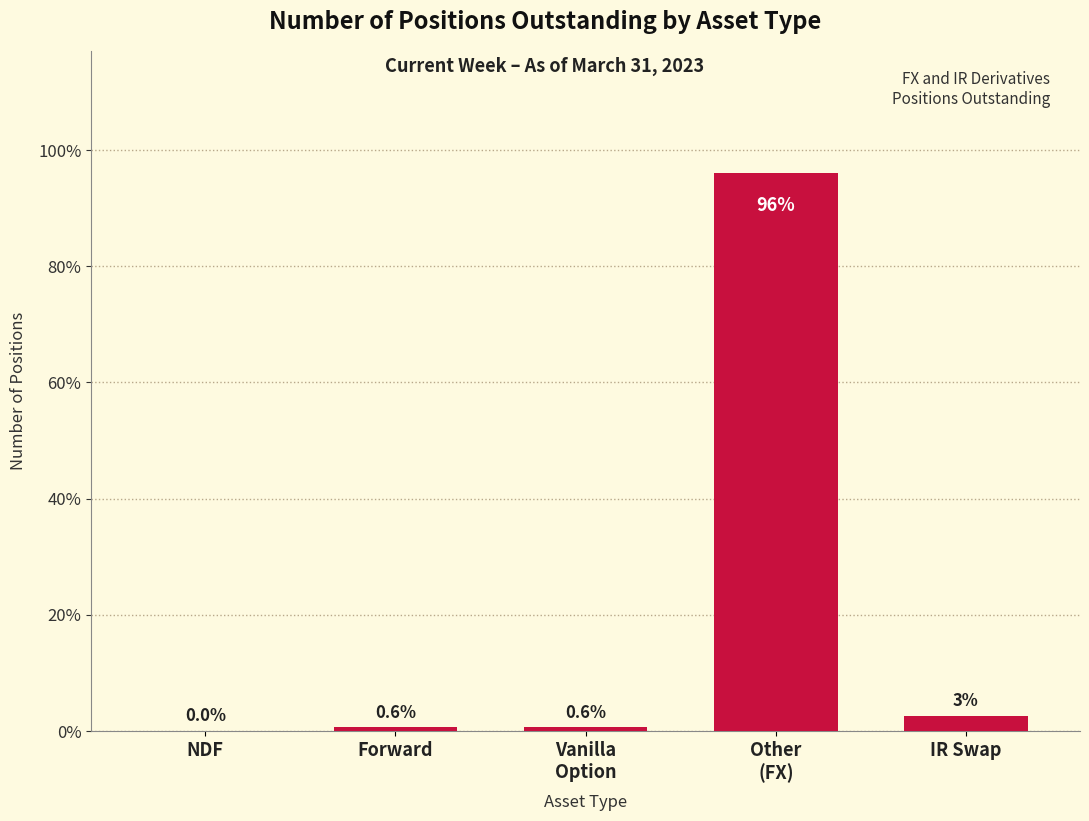

The value at NDF is 0.0. True or false?

True